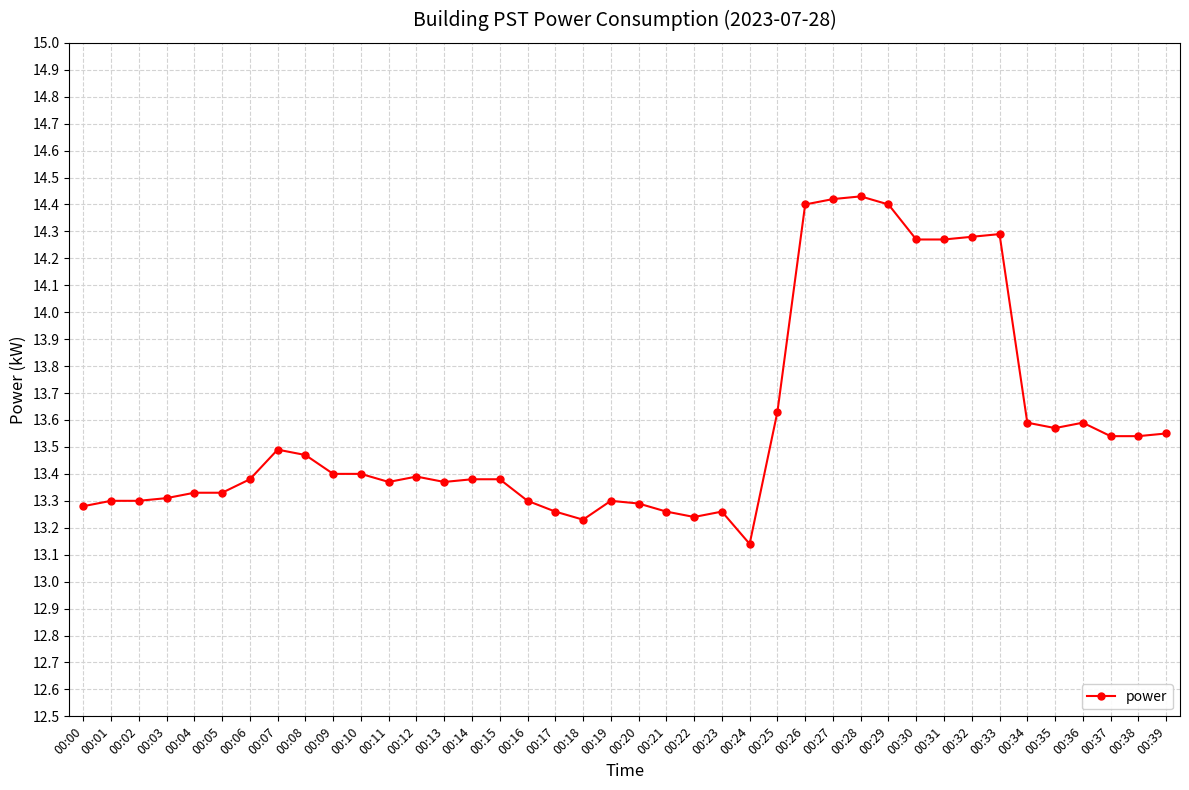

Is it true that the value at 00:27 is 21.8?

False